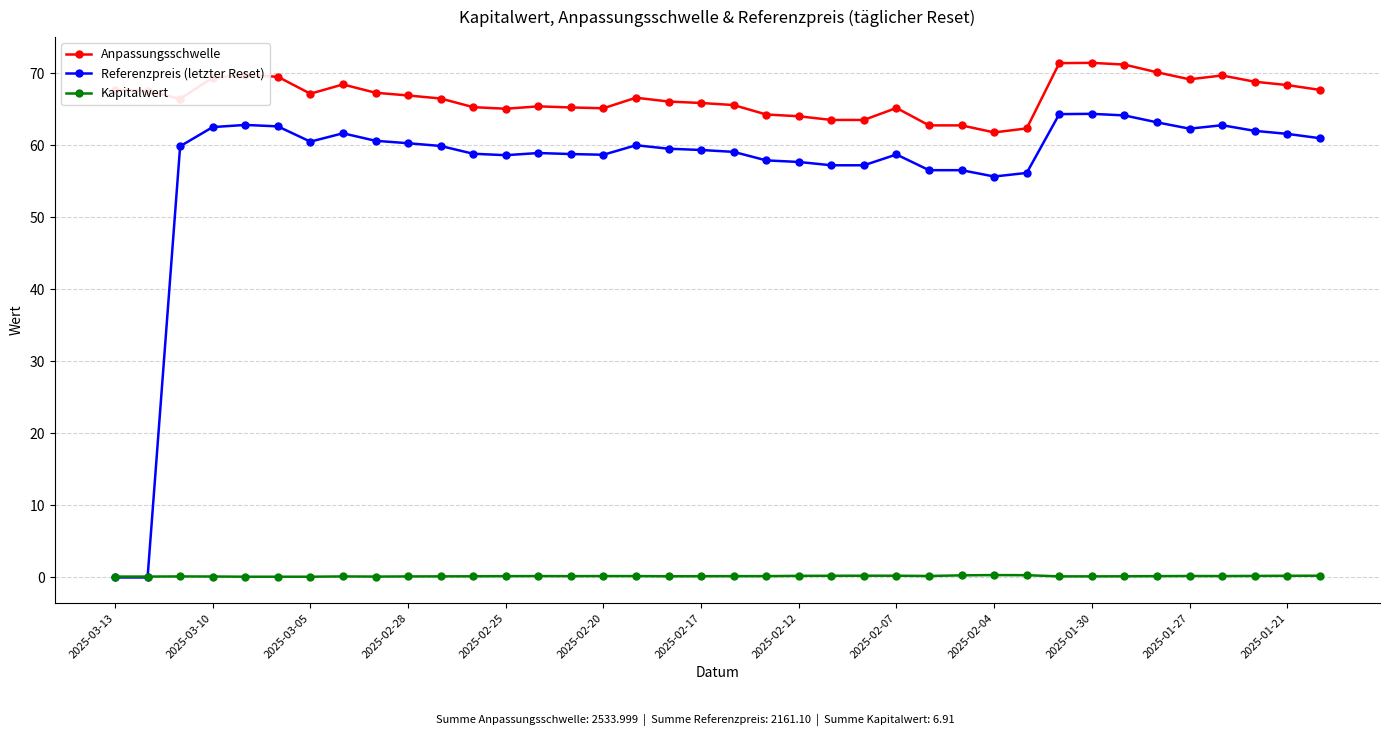

Which series has the widest spread of values?

Referenzpreis (letzter Reset)